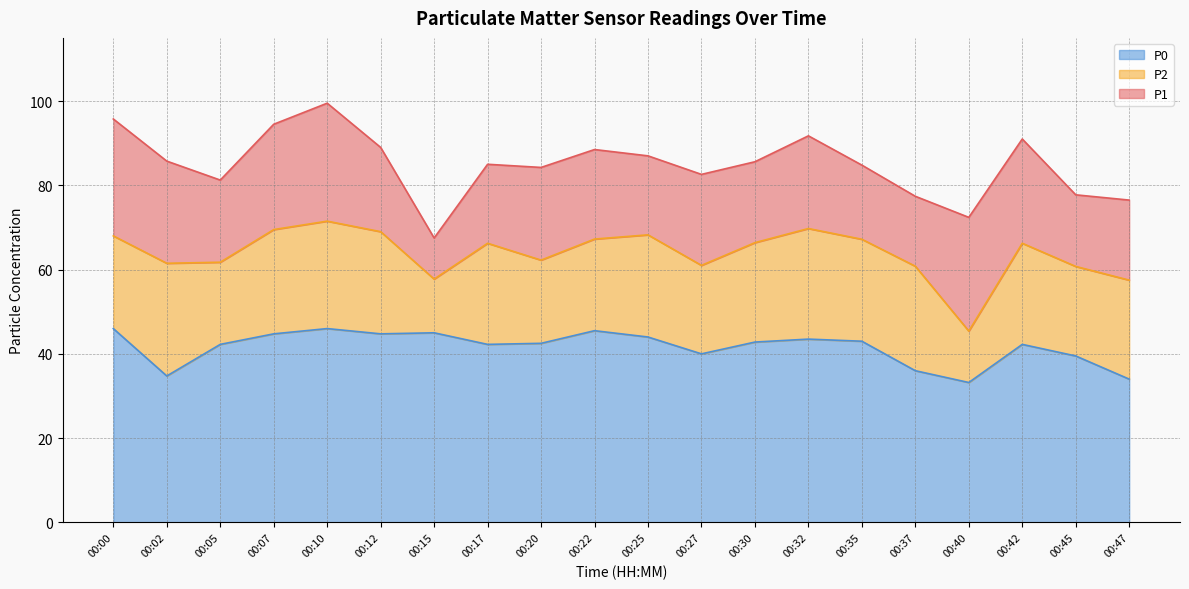

True or false: P2 has a value of 31.2 at 00:42.

False